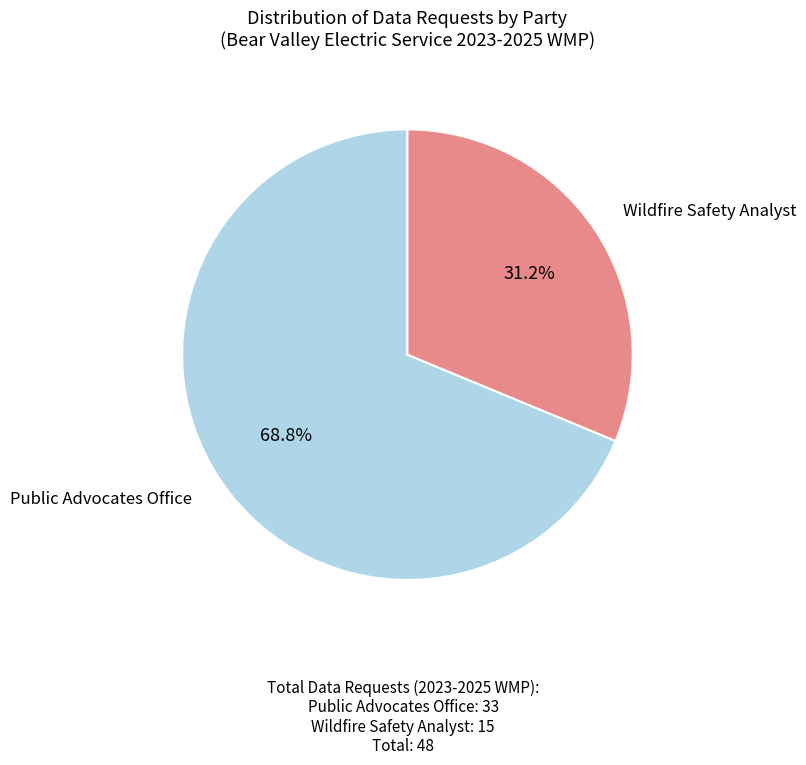

Is there a majority slice in this chart?

Yes